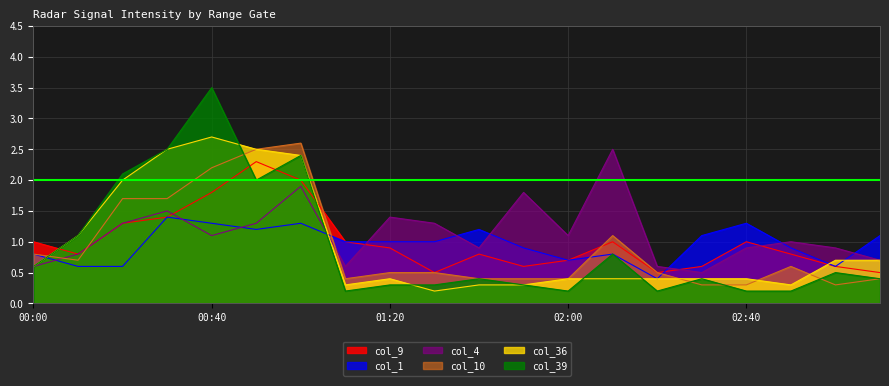

How many lines are shown in the chart?

6